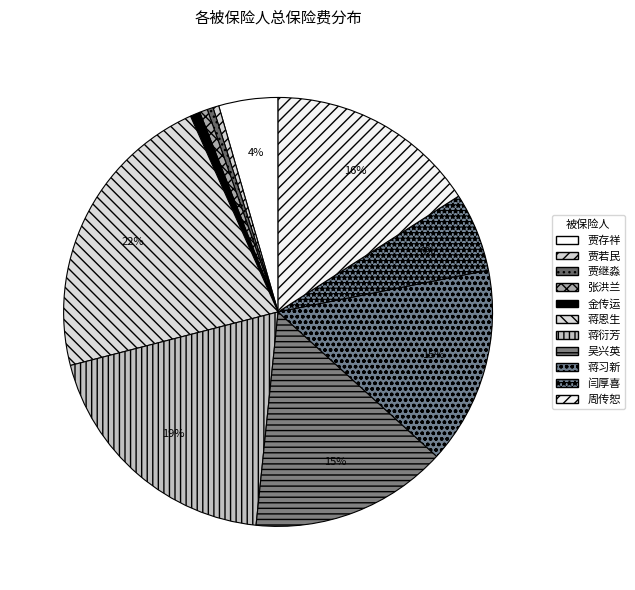

Is the sum of 金传运 and 吴兴英 greater than half?

No